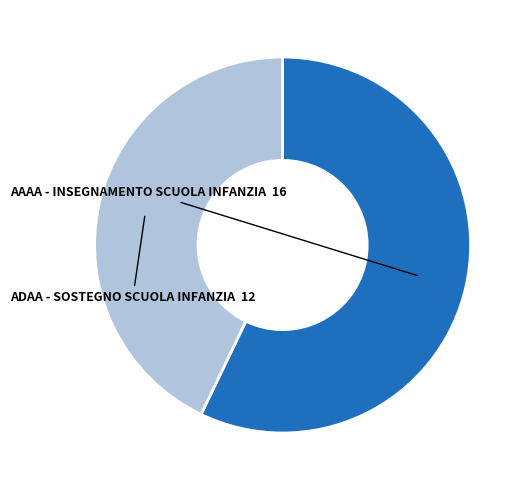

Is there a majority slice in this chart?

Yes